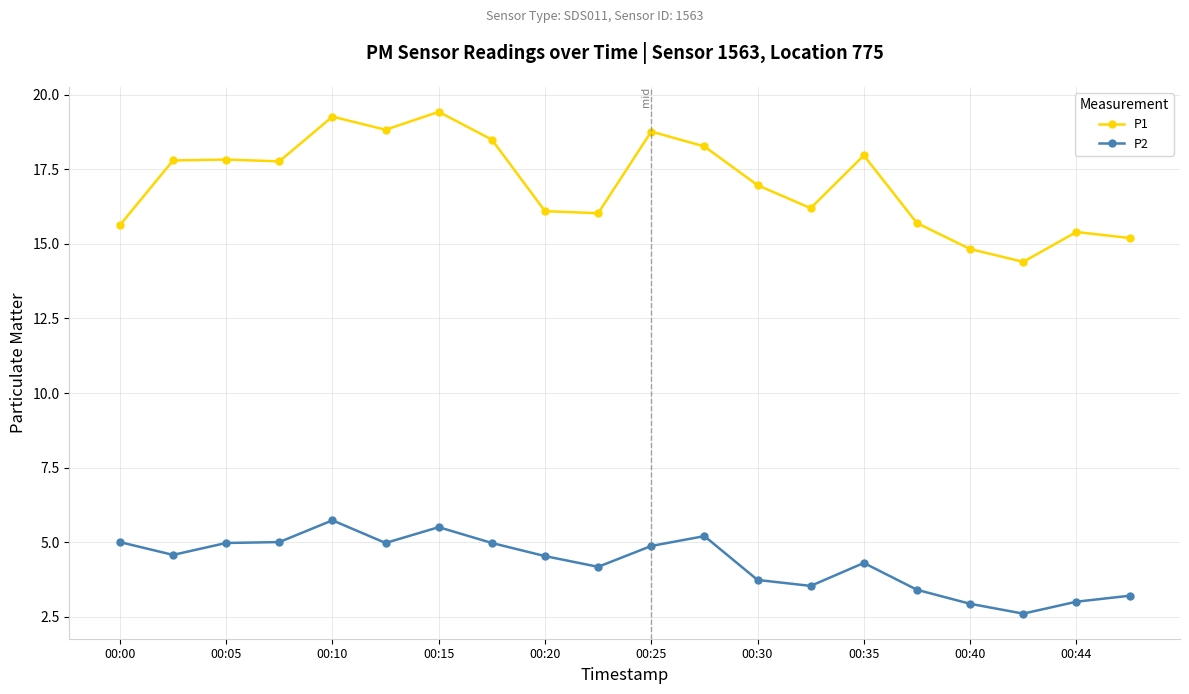

How many categories are shown in the chart?

20